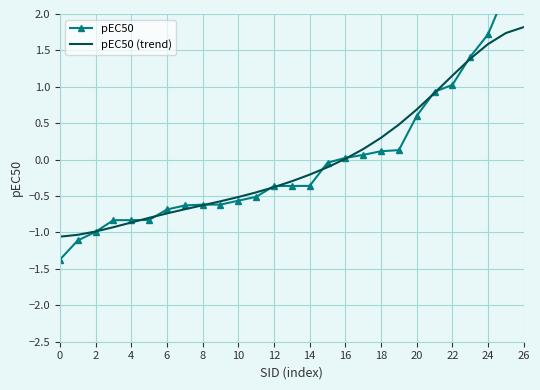

The value of pEC50 (trend) at 8 is -0.2. True or false?

False